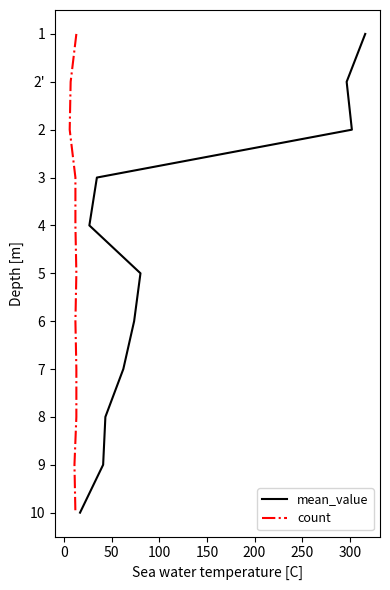

True or false: mean_value has a value of -3 at 50.

False